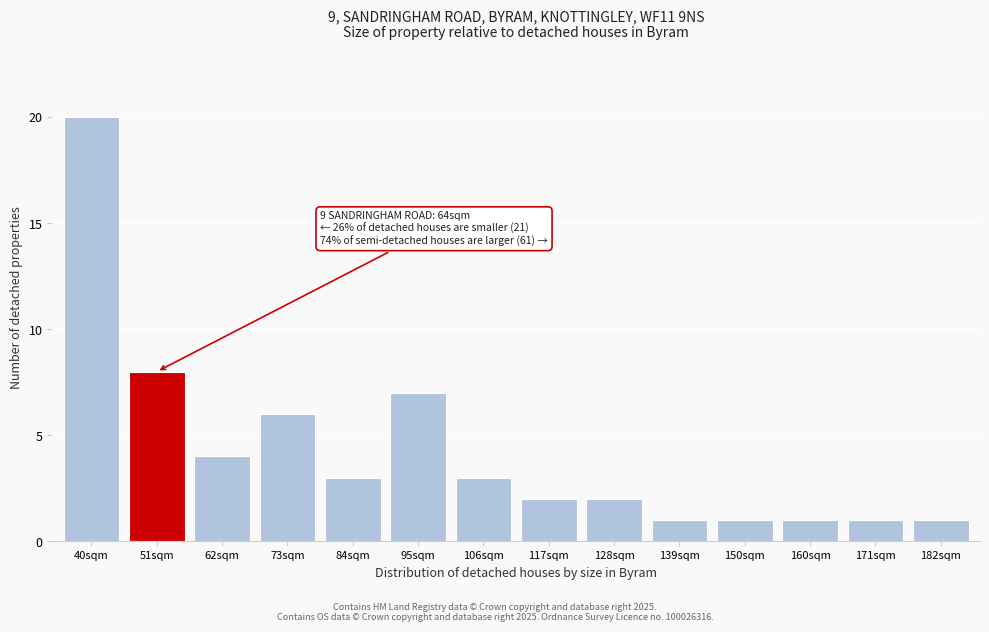

Reading left to right, what are all the values shown in this chart?

40sqm=20	51sqm=8	62sqm=4	73sqm=6	84sqm=3	95sqm=7	106sqm=3	117sqm=2	128sqm=2	139sqm=1	150sqm=1	160sqm=1	171sqm=1	182sqm=1